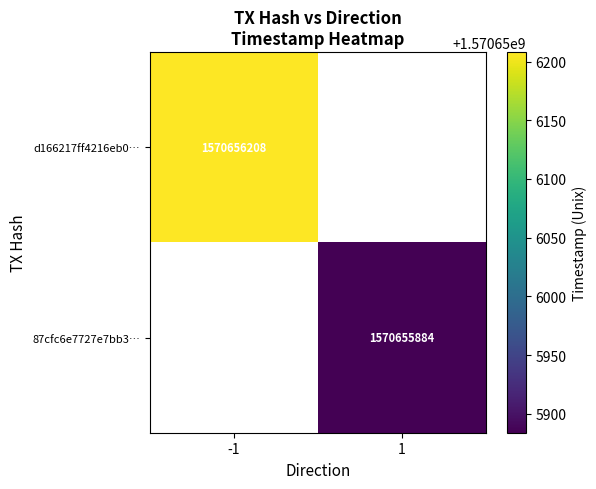

Between 0 and 1, which series saw the biggest shift?

d166217ff4216eb048024d308ff1697ec5a4012